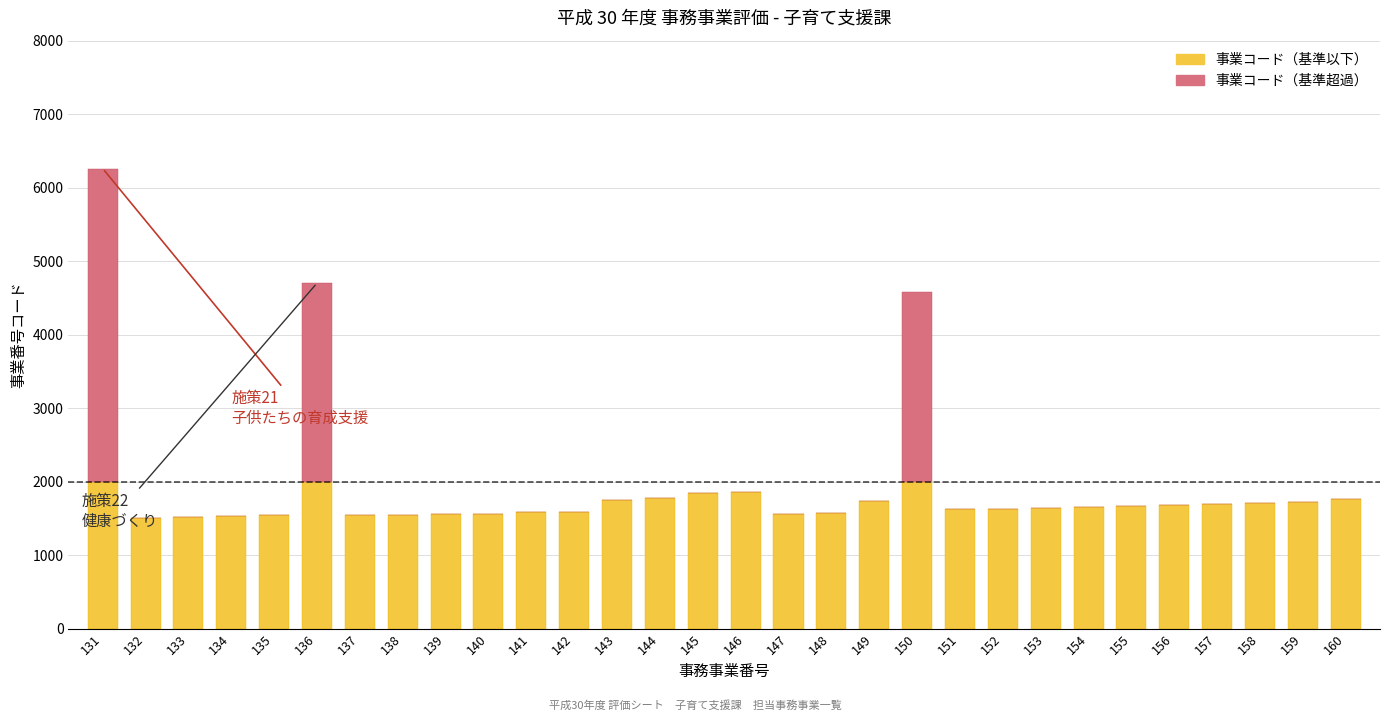

At which category is the sum across all series the highest?

131